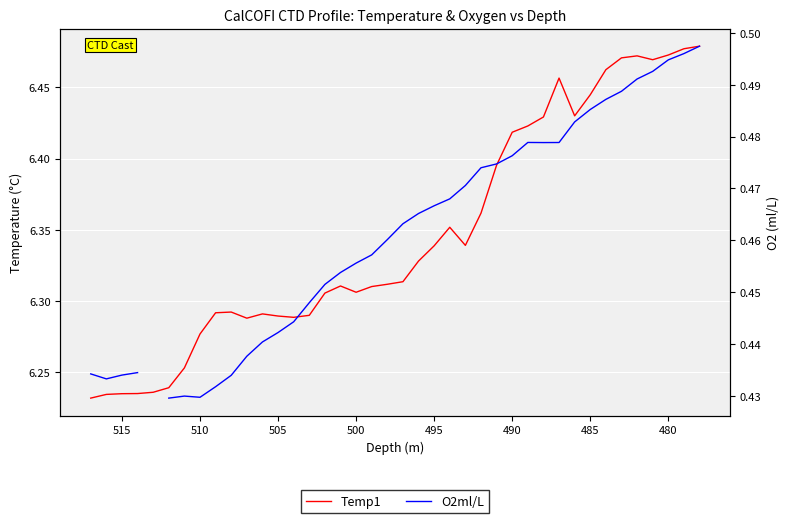

What is the sum of all Temp1 values?

253.9